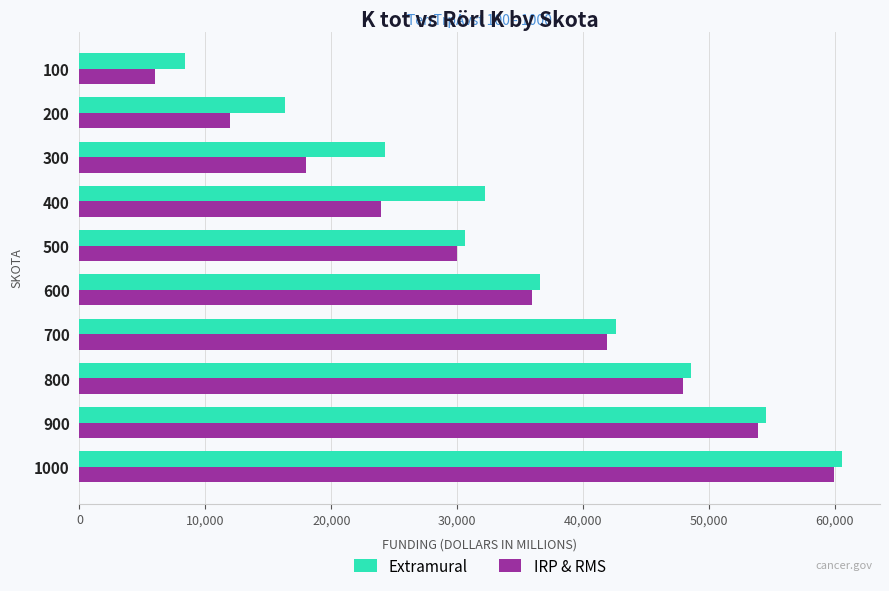

What is the maximum value shown in the chart?

60552.0